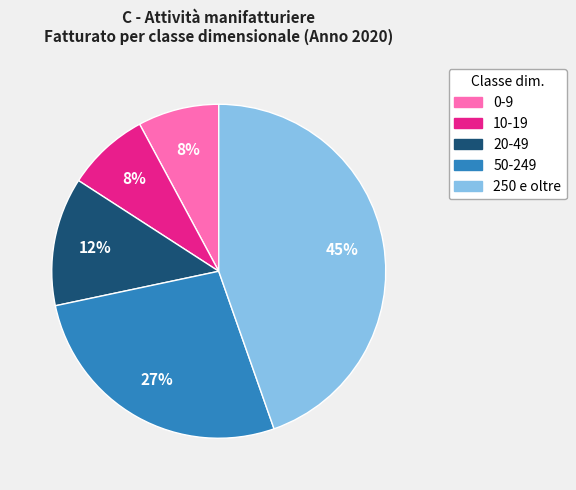

Between 20-49 and 0-9, which is larger?

20-49